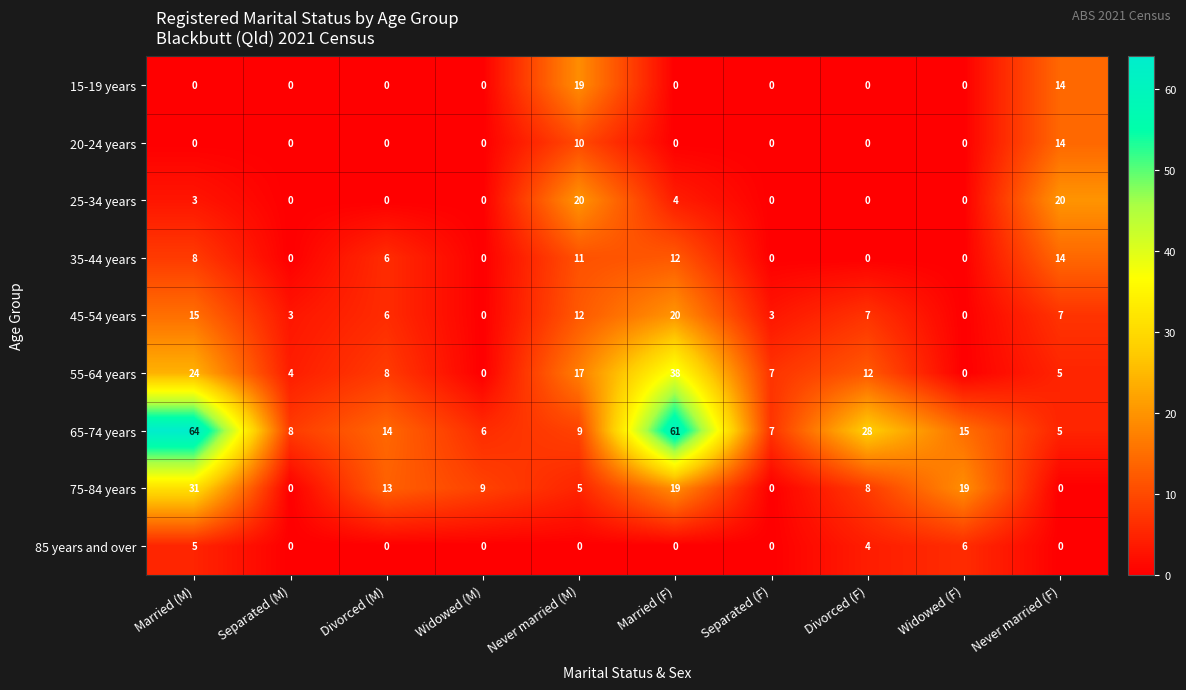

True or false: 35-44 years has a value of 4 at Divorced (F).

False